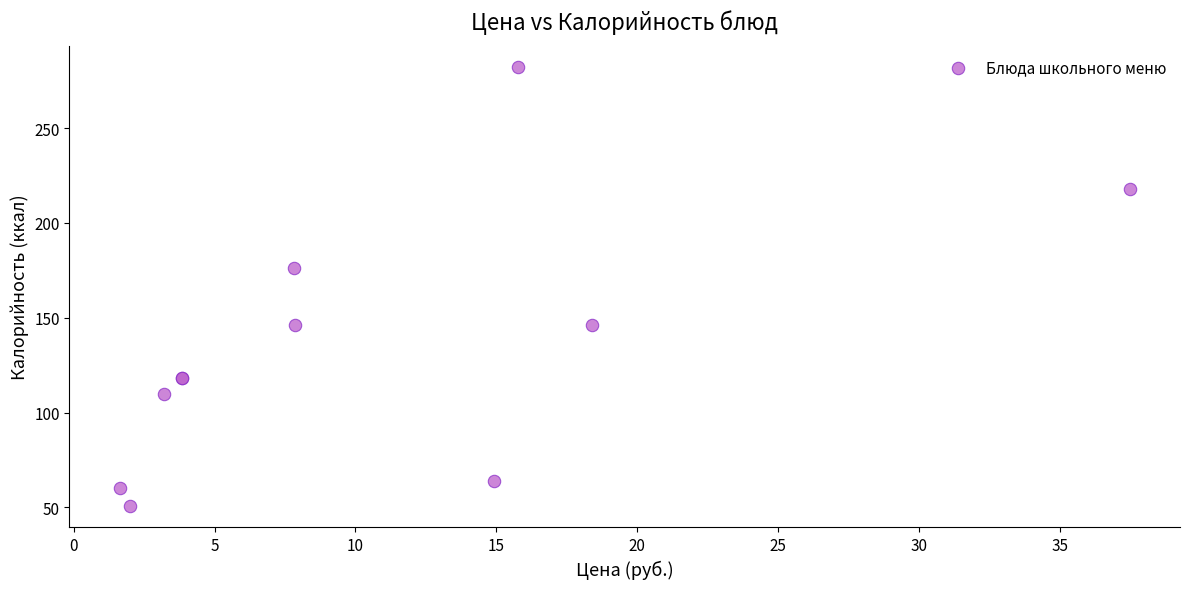

What Y value in the scatter plot is closest to 166?

176